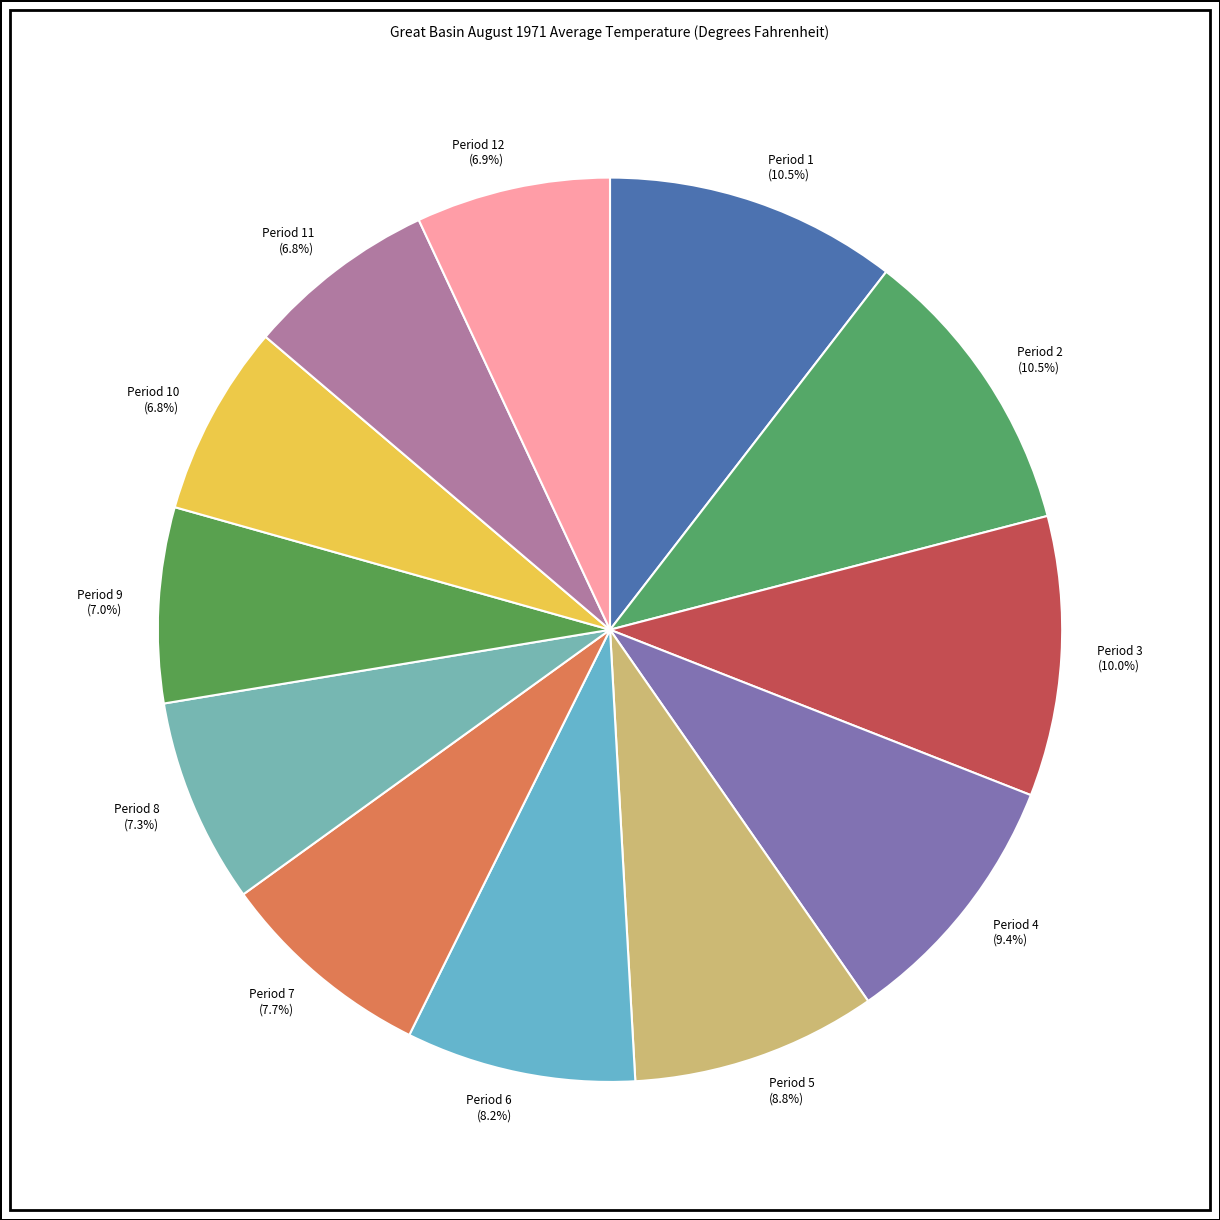

What is the total percentage of Period 9 and Period 12?

13.9%